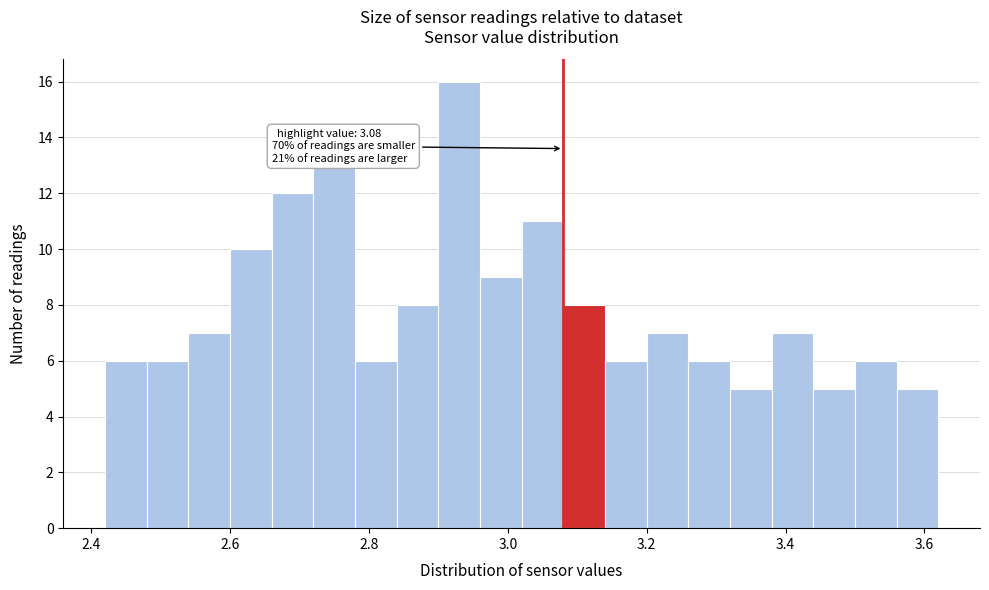

Around what value on the x-axis is the tallest bar? Give the approximate position of its centre, as read against the axis.

2.94